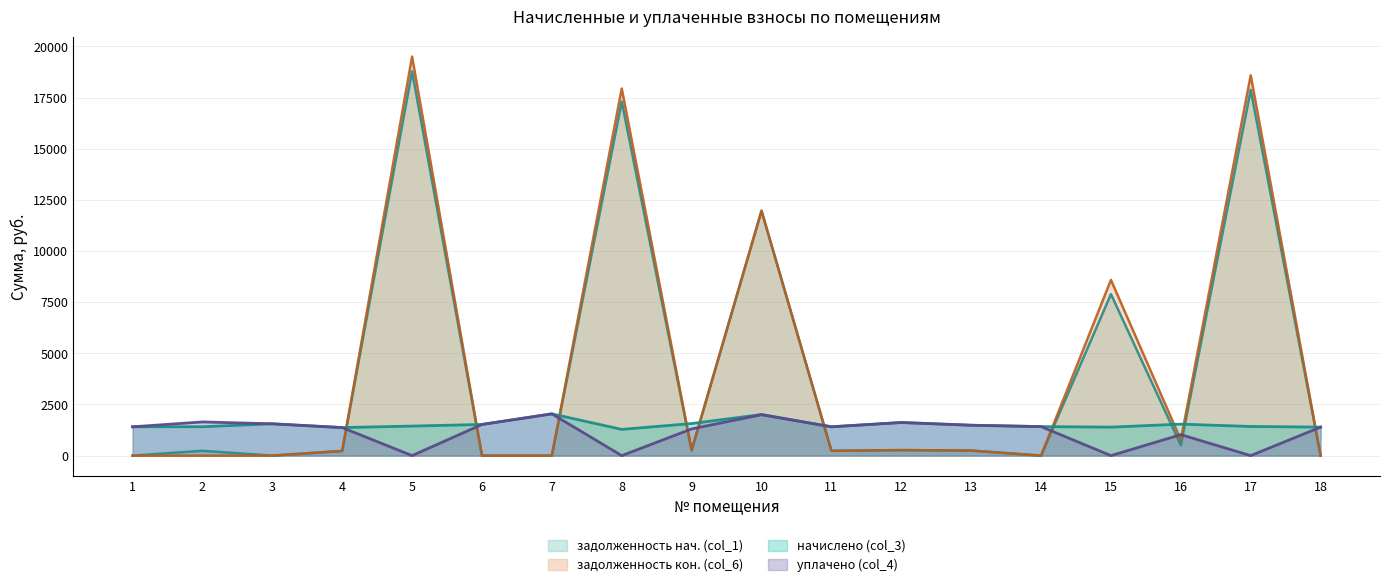

How many values in the задолженность кон. (col_6) series are below 247?

9